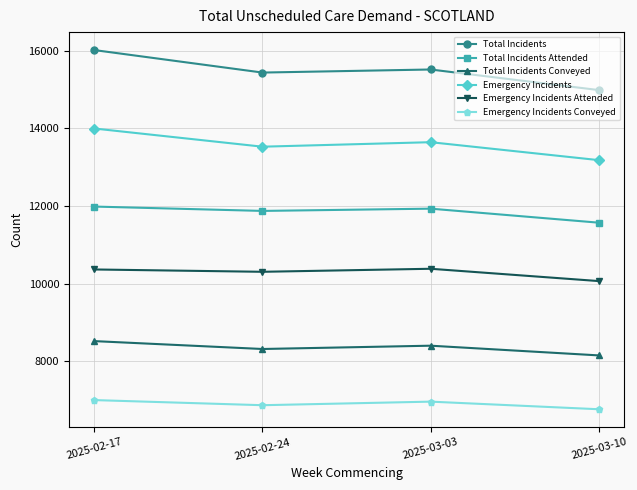

Rank the series by their maximum value, from highest to lowest.

Total Incidents, Emergency Incidents, Total Incidents Attended, Emergency Incidents Attended, Total Incidents Conveyed, Emergency Incidents Conveyed